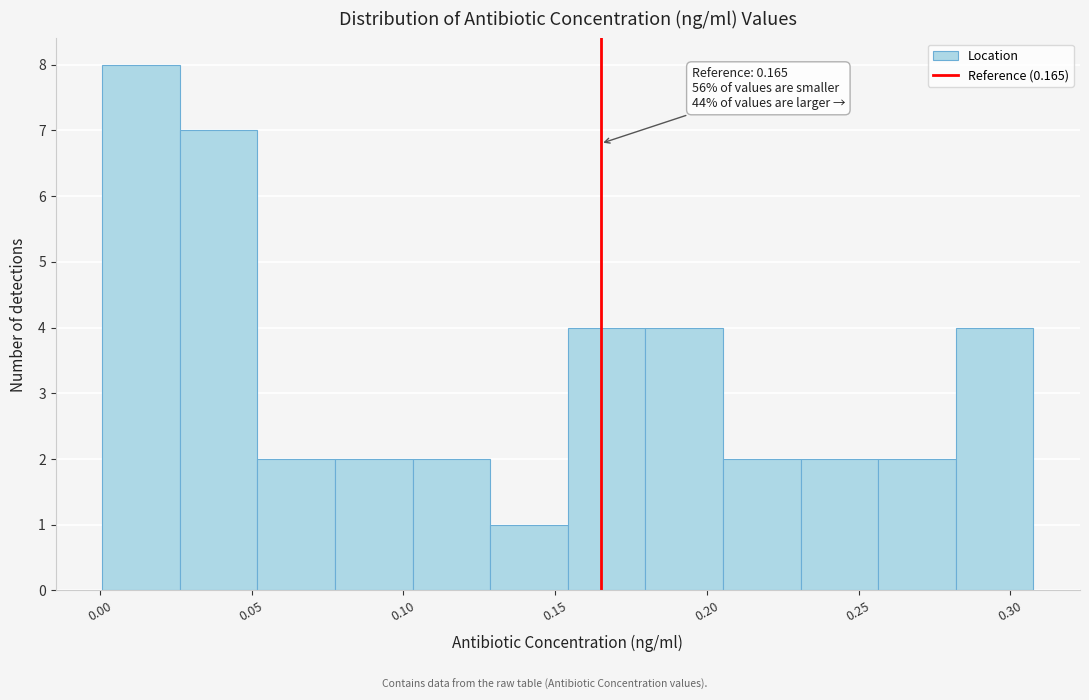

Over which range of the x-axis is the bar tallest?

0.000 to 0.025